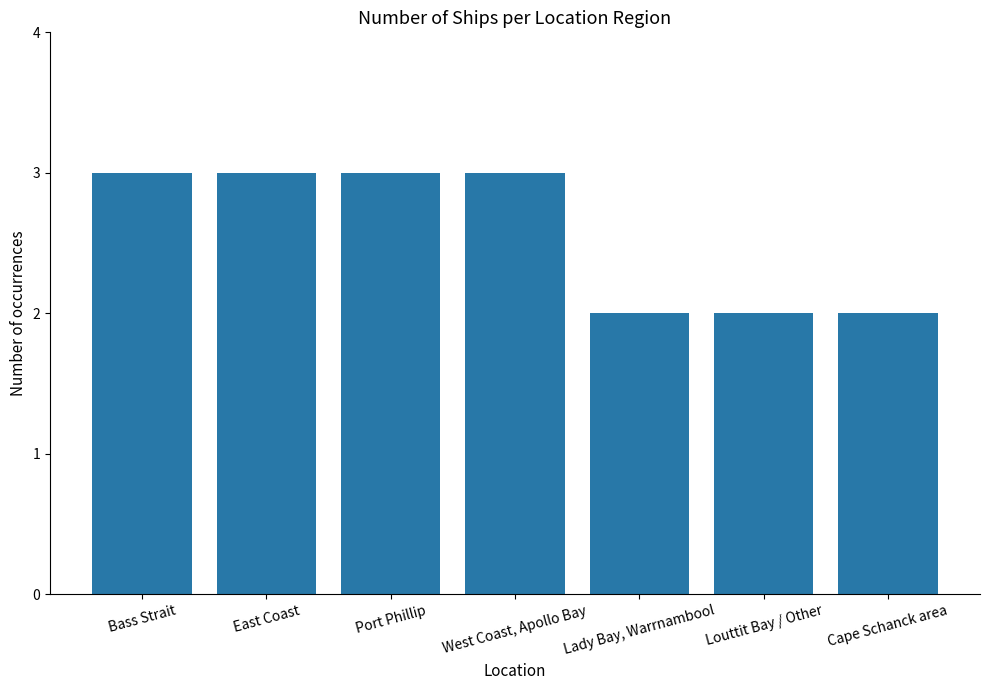

What is the smallest value displayed?

2